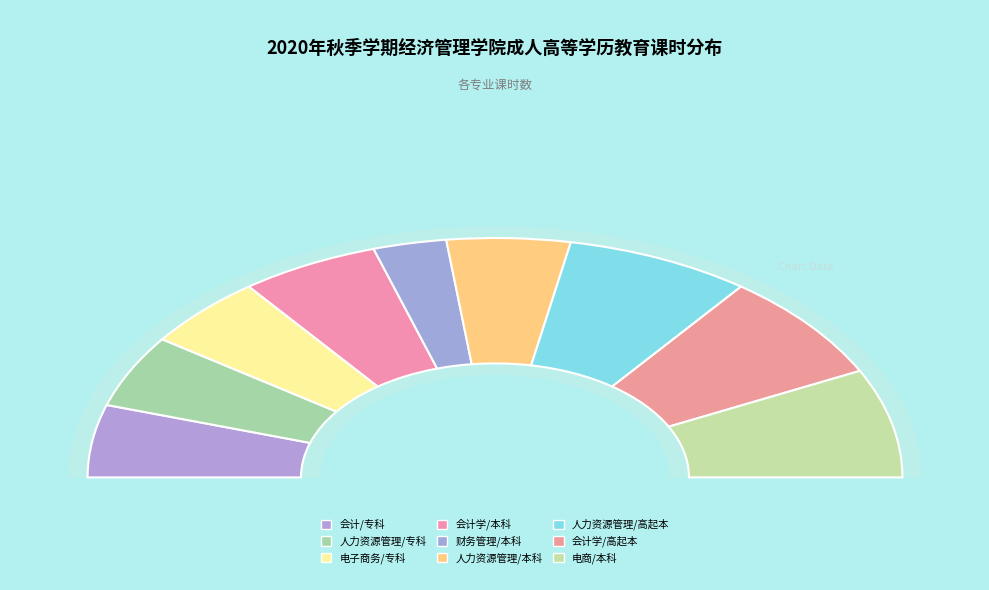

To the nearest percent, what percentage of the pie is 会计/专科?

10%